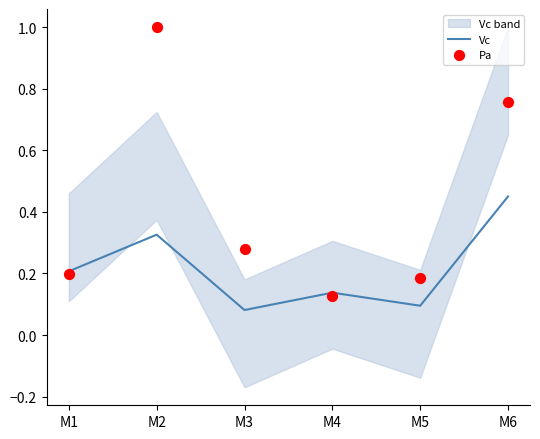

Which series contains the highest Y value?

Pa